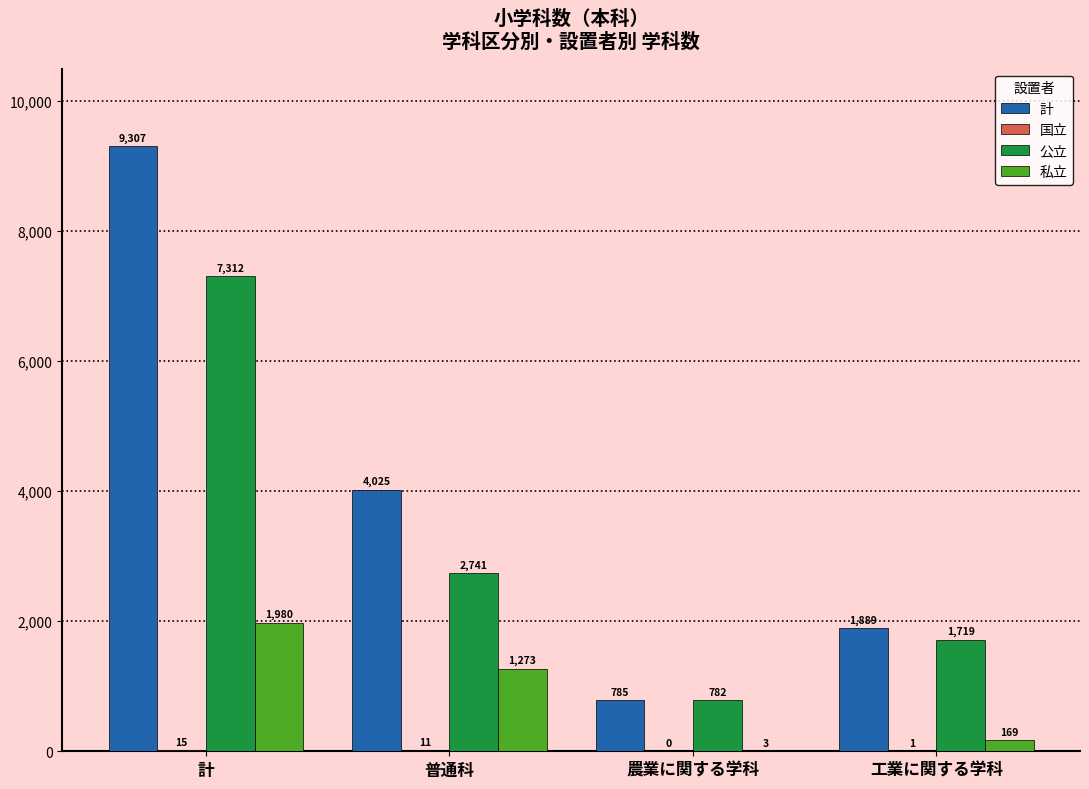

Is it true that 私立 equals 169 at 工業に関する学科?

True